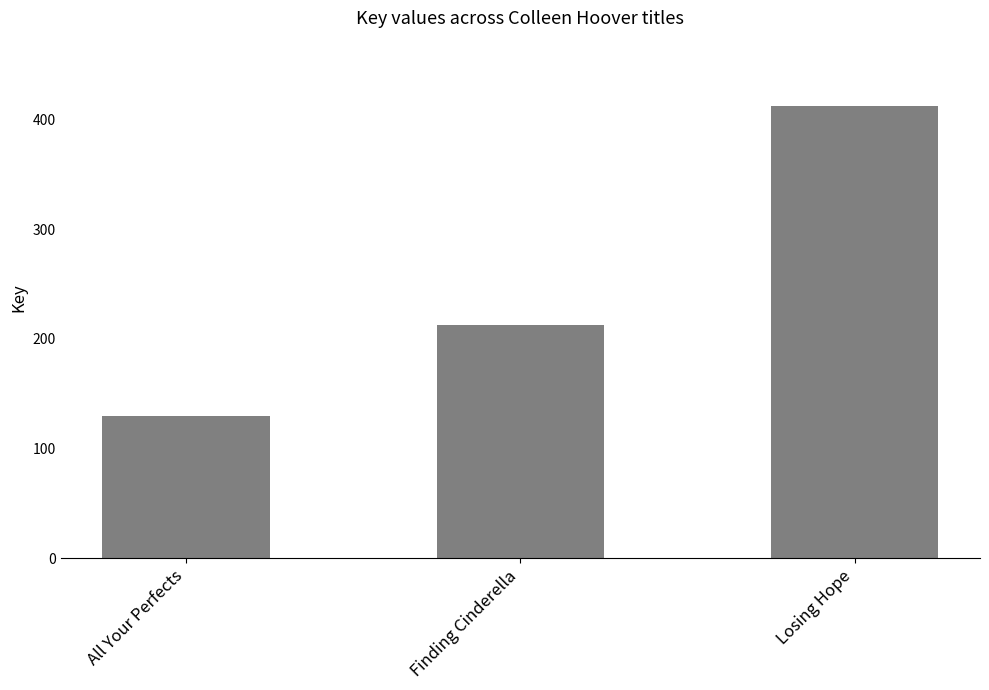

What is the maximum value shown in the chart?

412760691